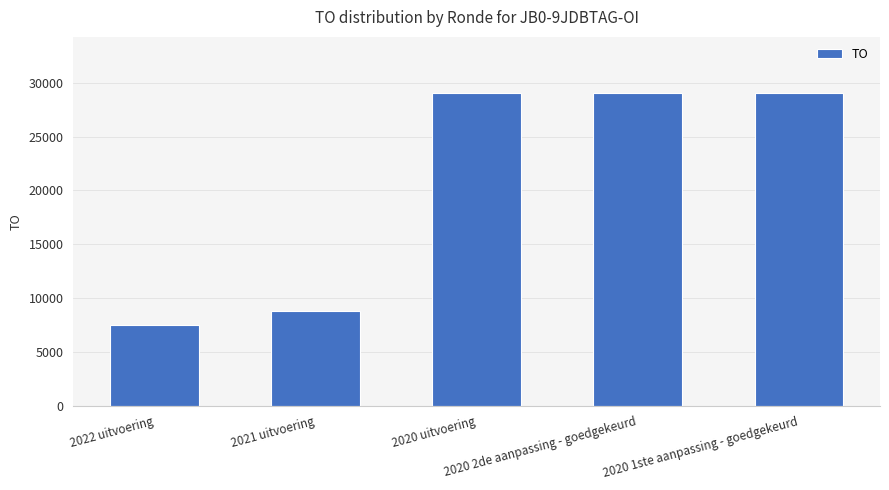

Reading left to right, what are all the values shown in this chart?

7502	8800	29046	29046	29046